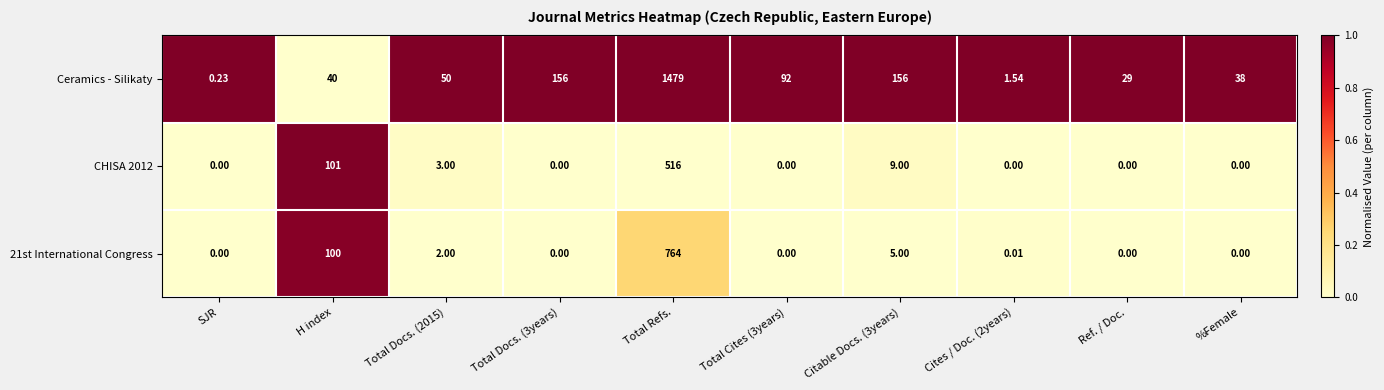

Which category has the highest value across all series?

Total Refs.